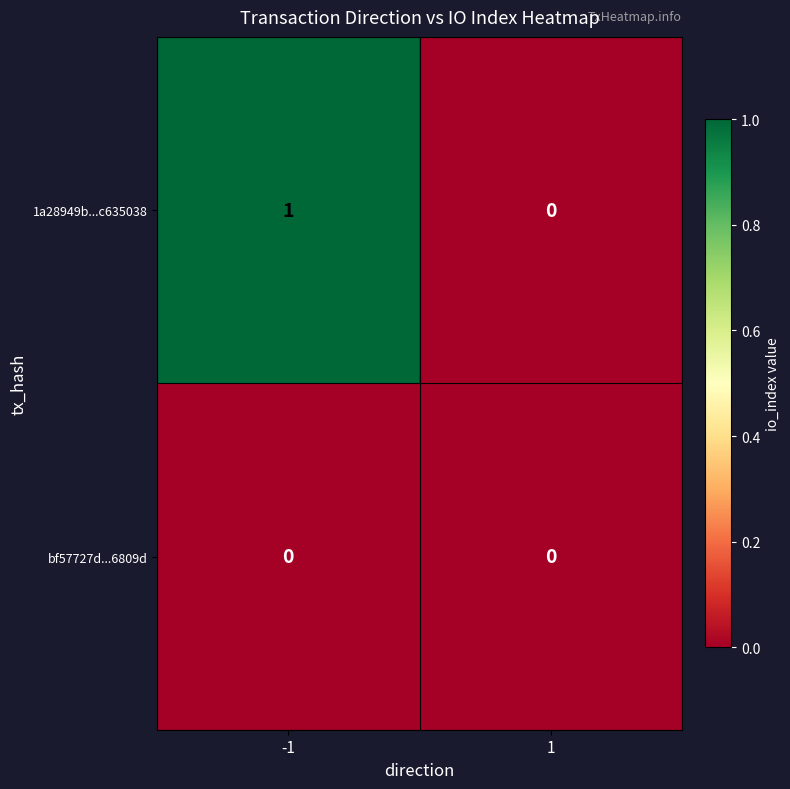

True or false: 1a28949b...c635038 has a value of 1 at 1.

False